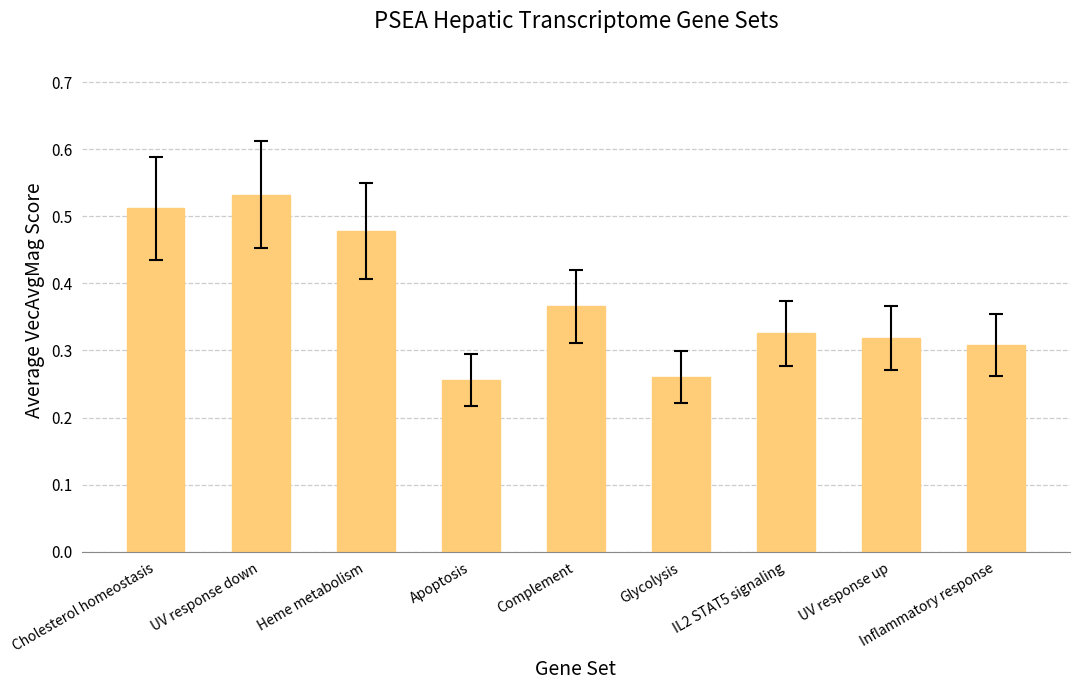

Which label corresponds to the largest value in the chart?

UV response down